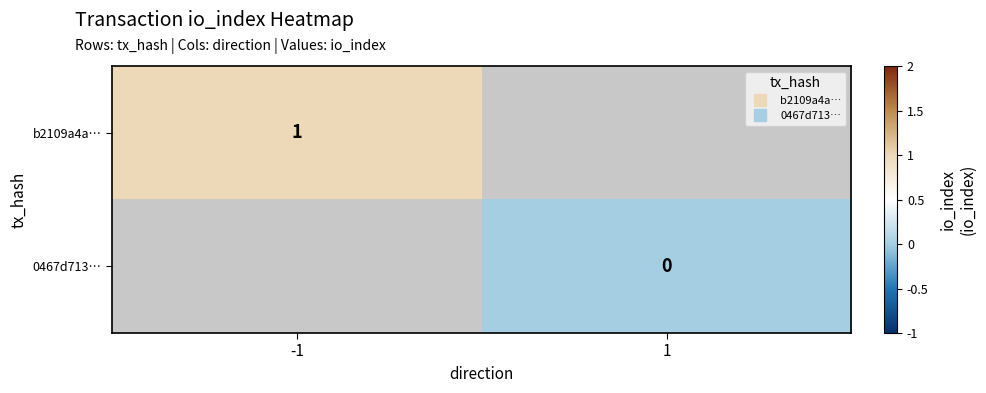

List the series in order of their peak value, highest first.

b2109a4a…, 0467d713…